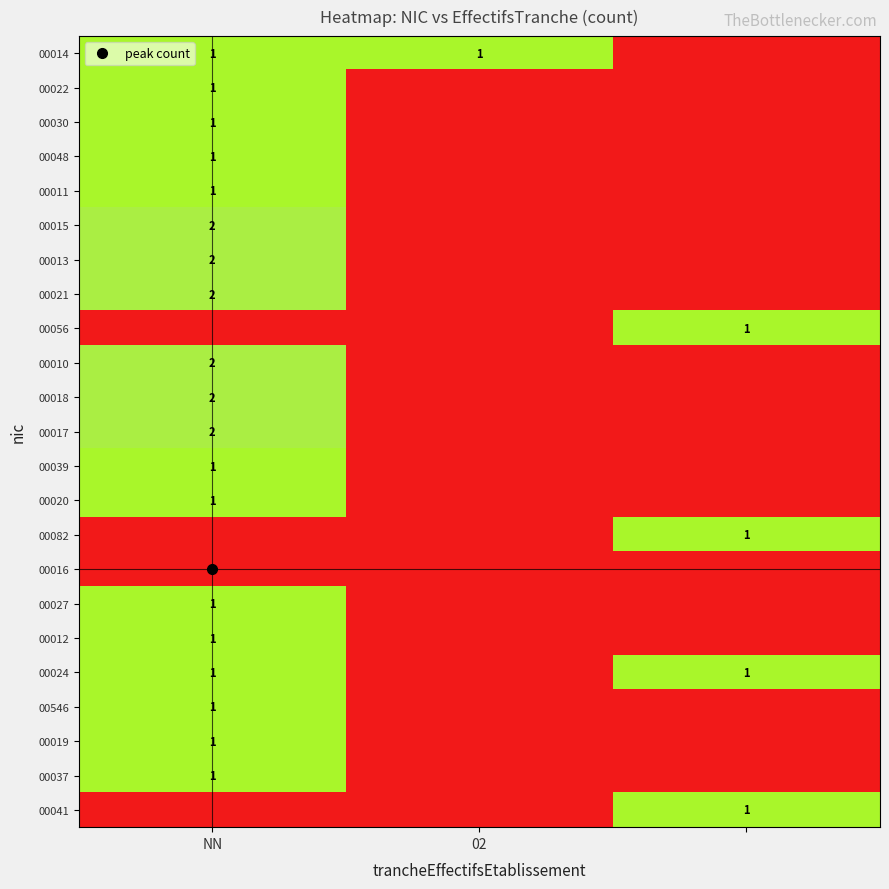

Which has a higher value, NN or 2?

NN